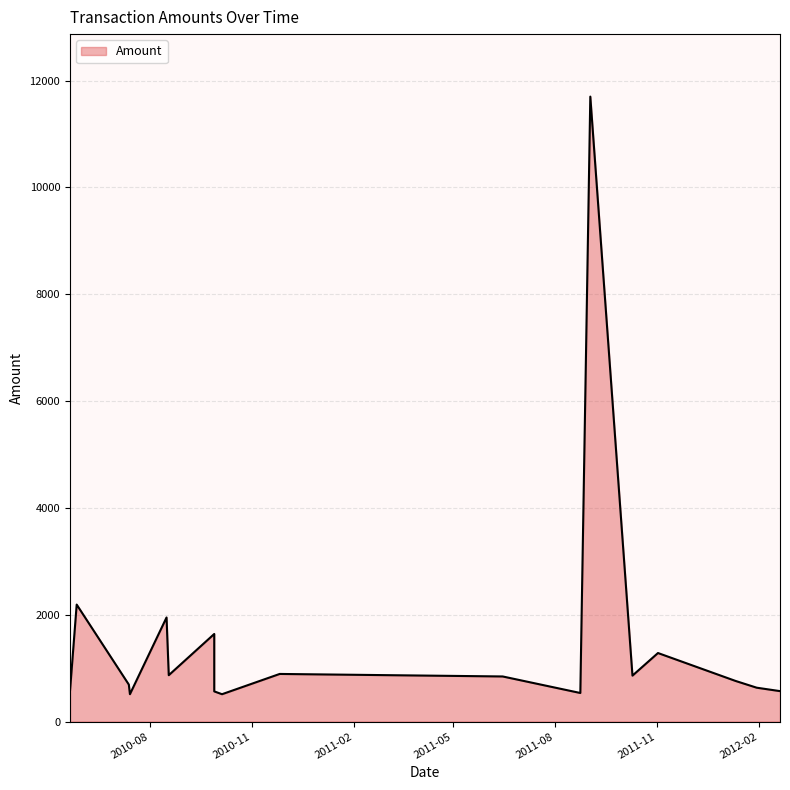

What is the difference between the second highest and minimum values?

1678.0